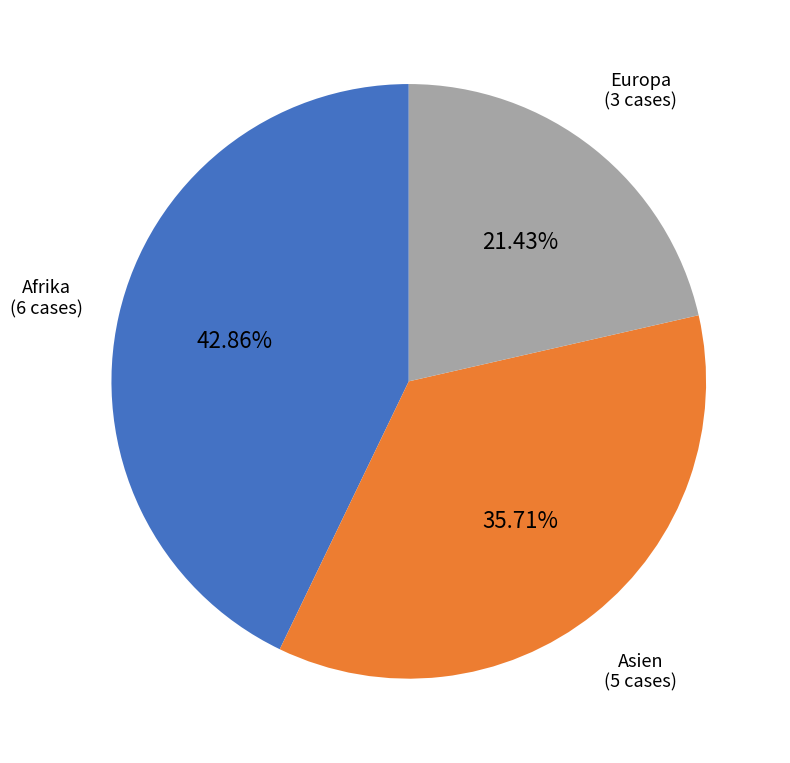

What is the largest slice in the pie chart?

Afrika